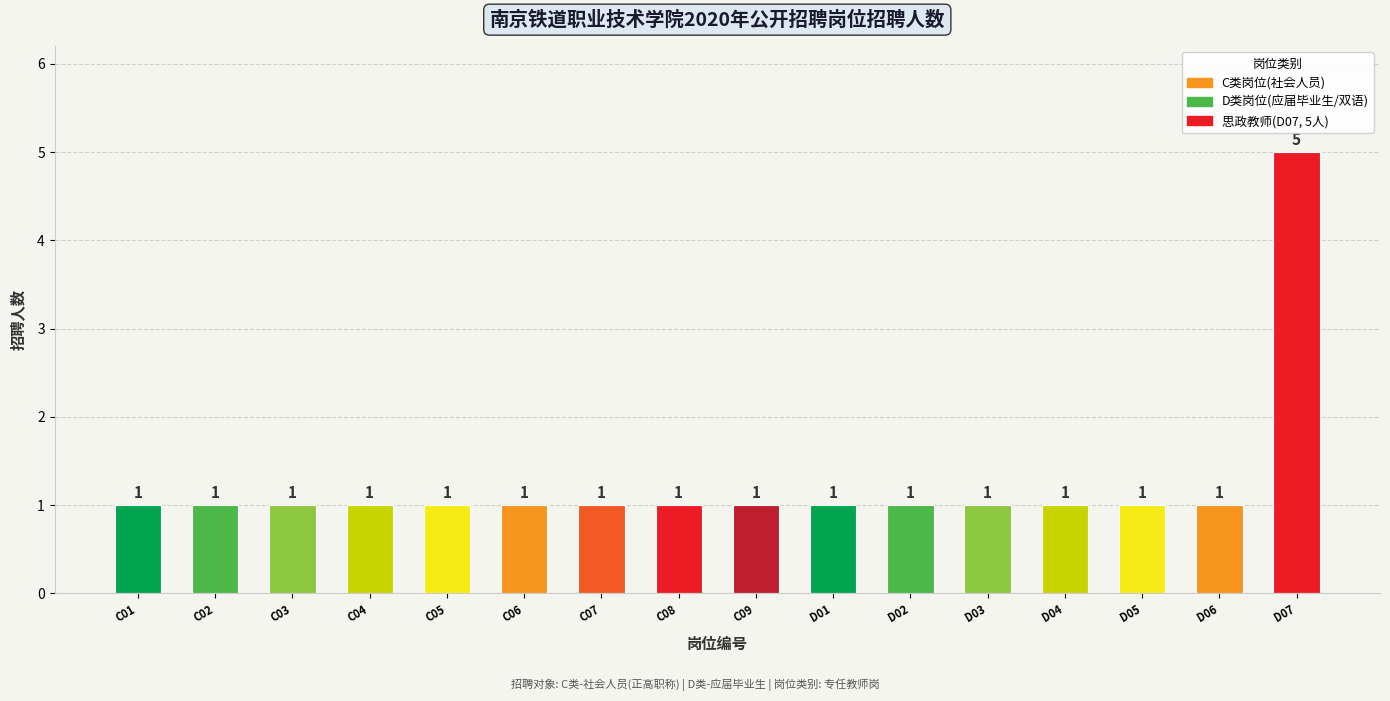

What is the sum of all values?

20